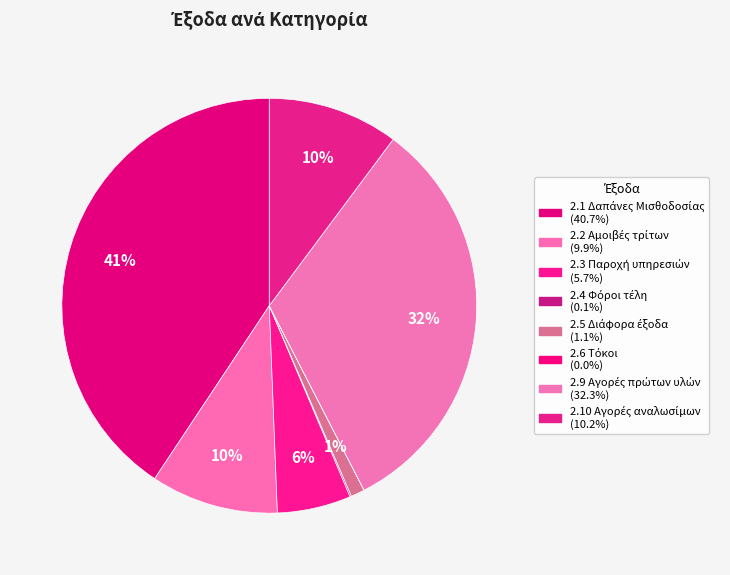

How much of the chart is everything except 2.3 Παροχή υπηρεσιών?

94.3%